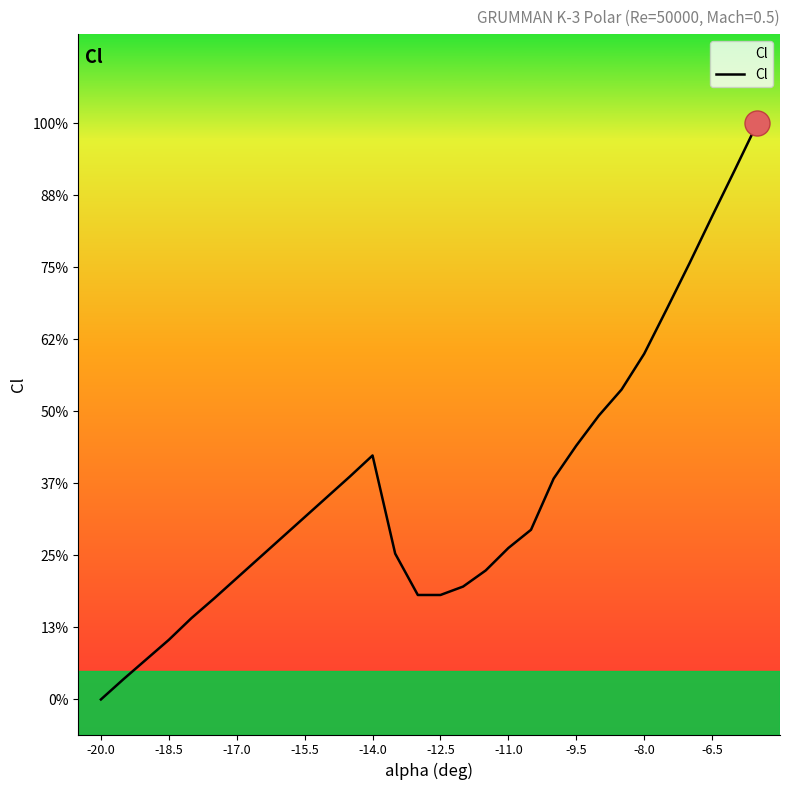

Does the chart have visible grid lines?

No